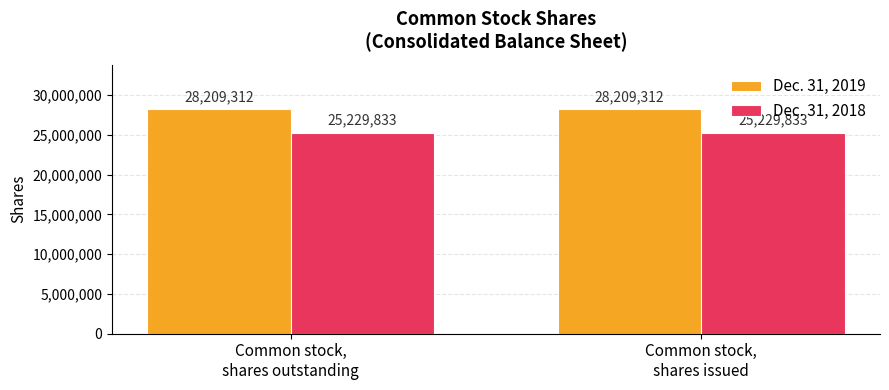

What position from the right is Common stock,
shares issued?

1